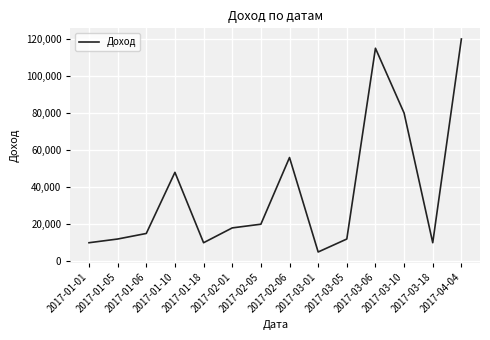

What is the maximum value shown in the chart?

120000